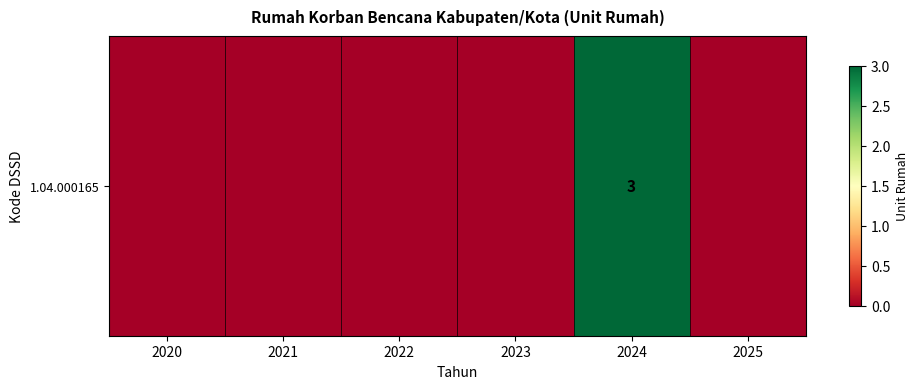

List the labels in order of value, largest first.

2024, 2020, 2021, 2022, 2023, 2025